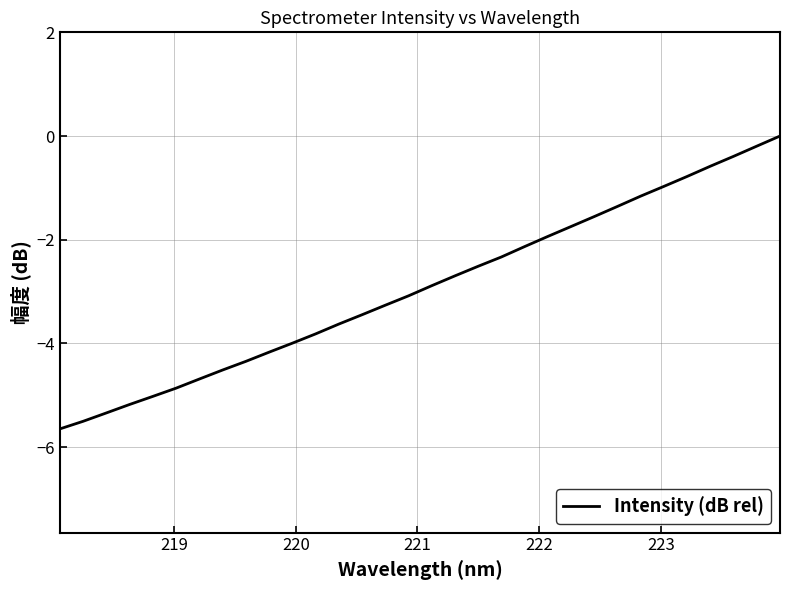

What is the difference between the maximum and minimum values?

5.6